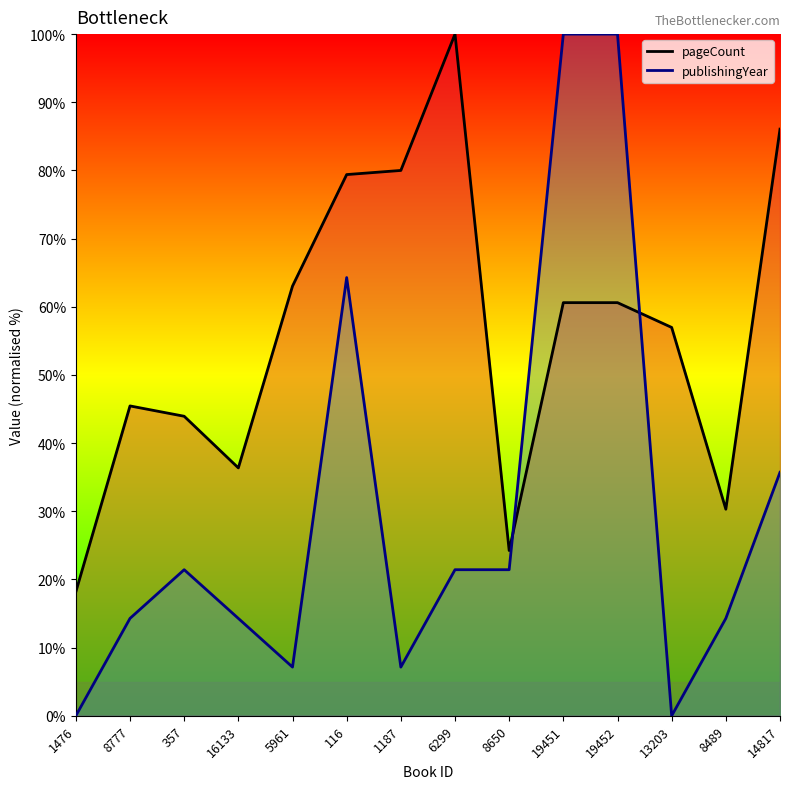

True or false: publishingYear and pageCount cross at least once.

True